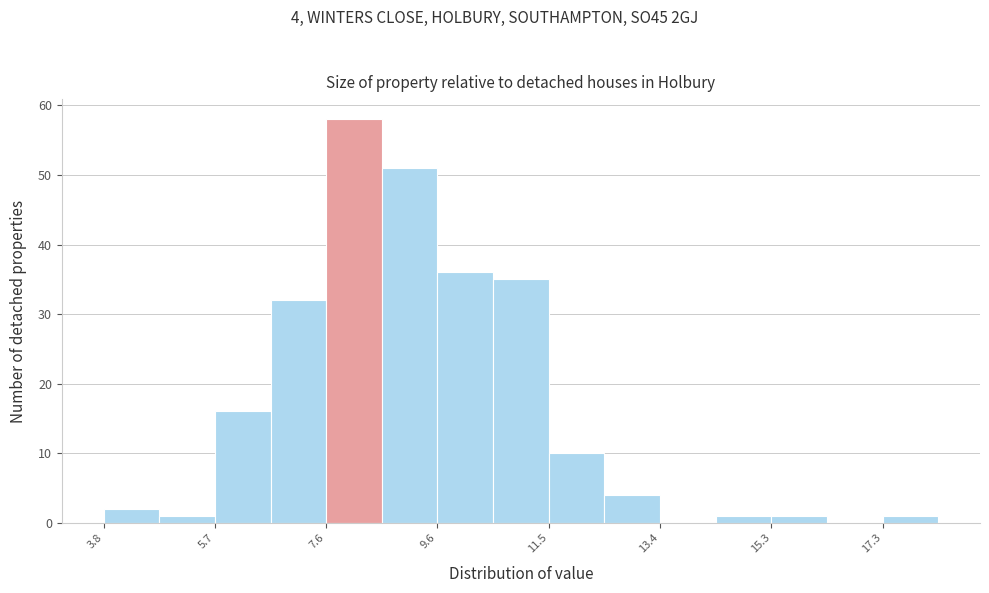

Over which range of the x-axis is the bar tallest?

7.6 to 8.6